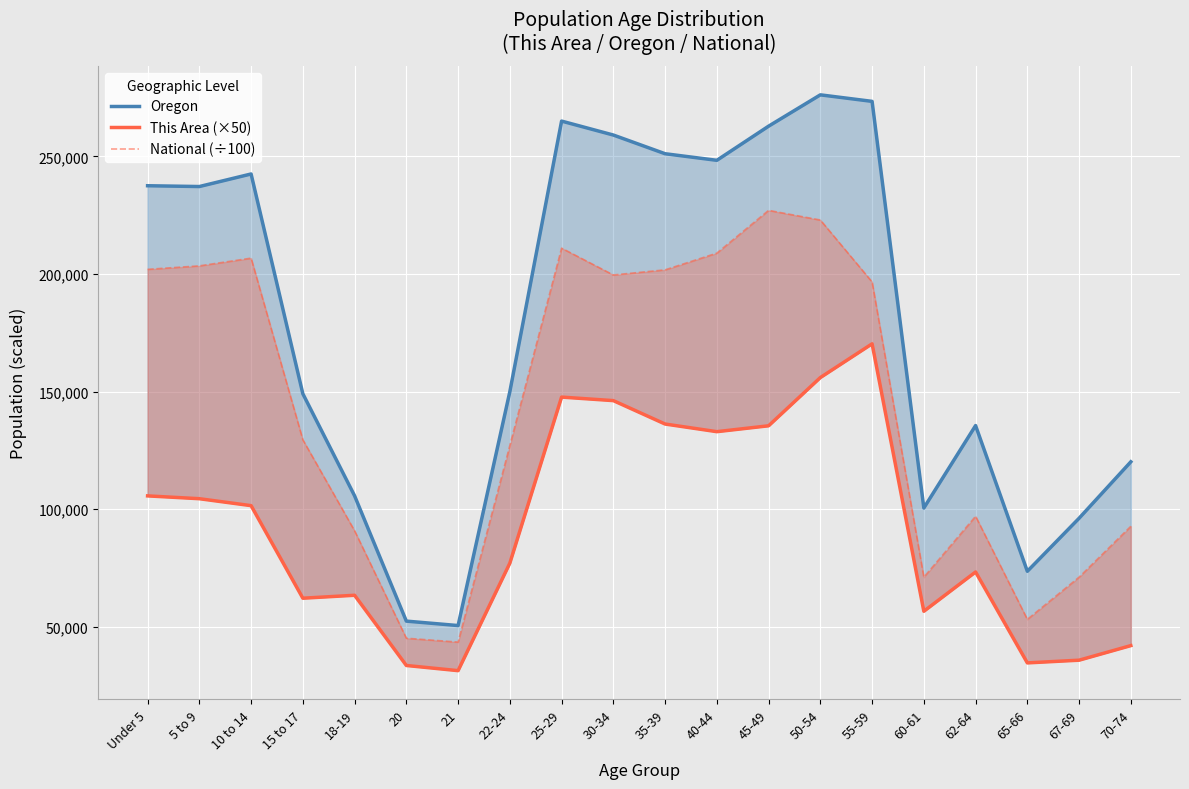

Where does the This Area (×50) series first go above 101550?

Under 5